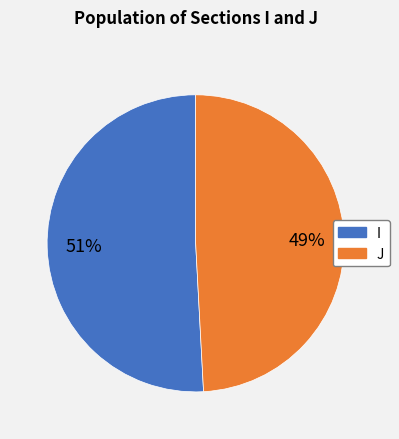

Which slice is the largest?

I